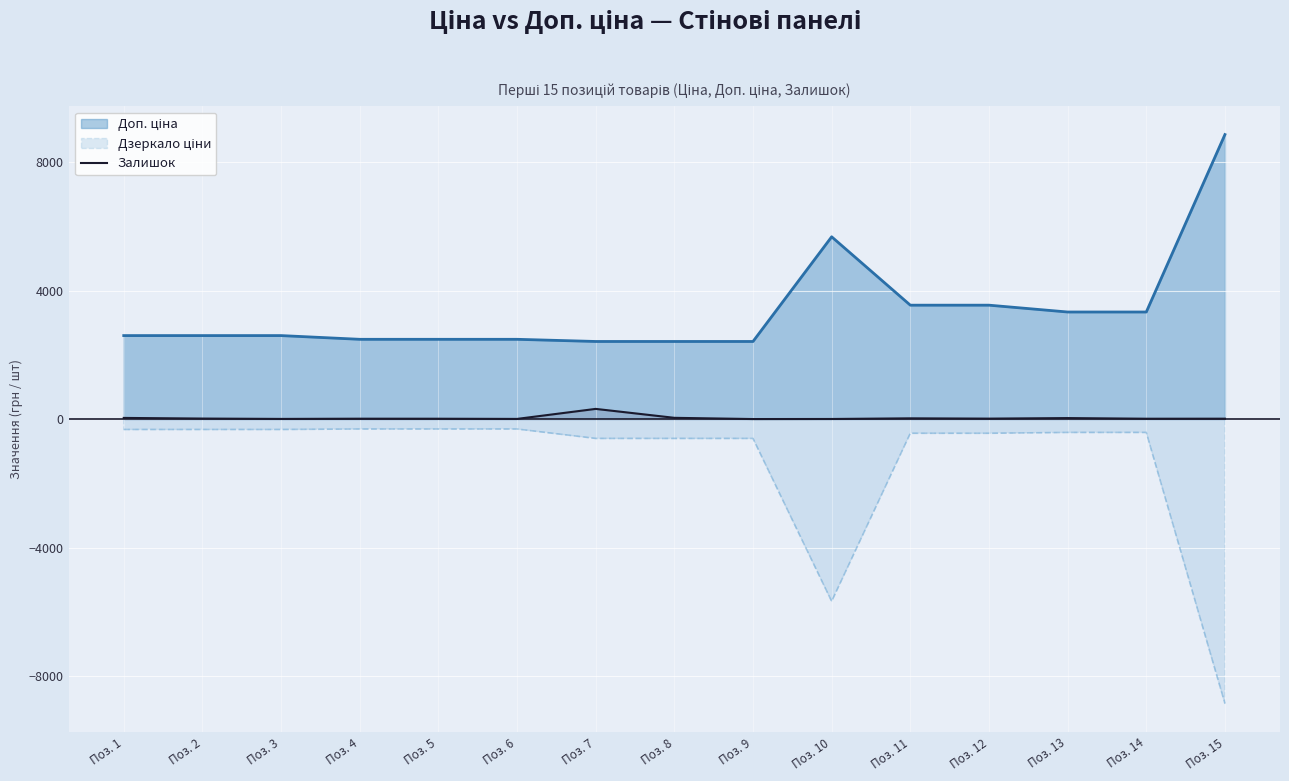

What is the greatest value displayed?

8856.7